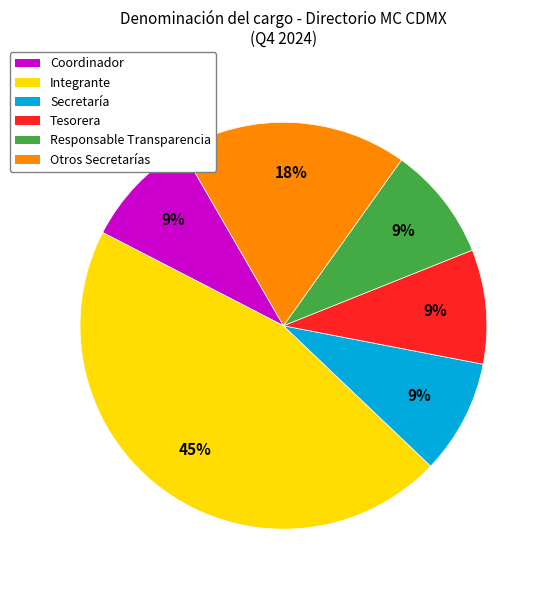

To the nearest percent, what is the average slice percentage?

17%